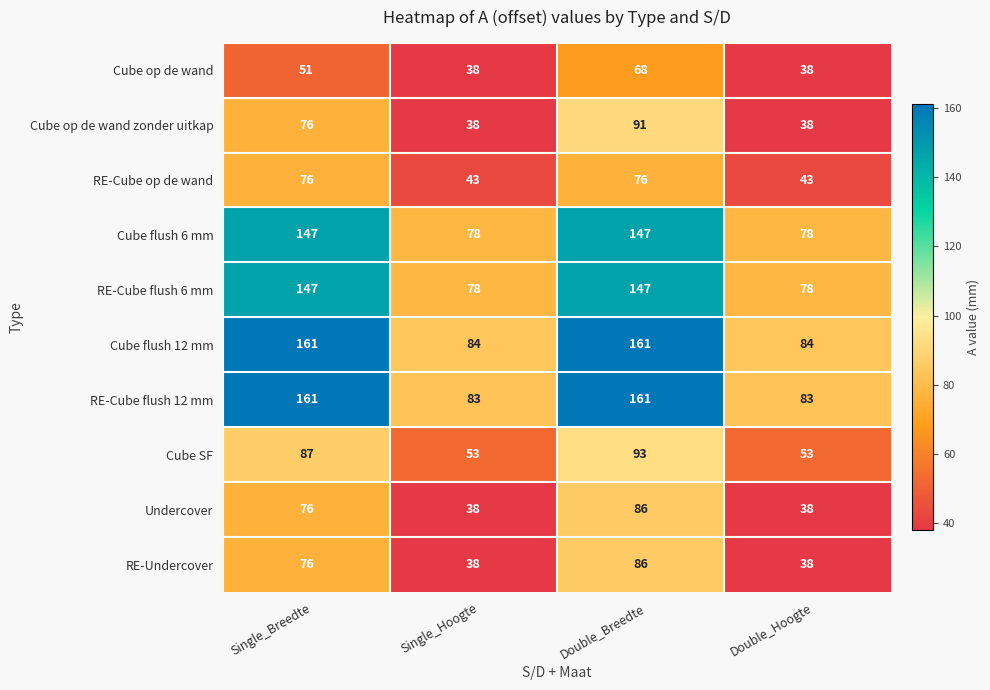

Which series has the largest range (max minus min)?

RE-Cube flush 12 mm